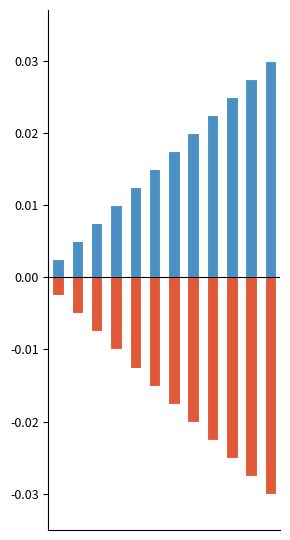

Count the number of categories in the chart.

12